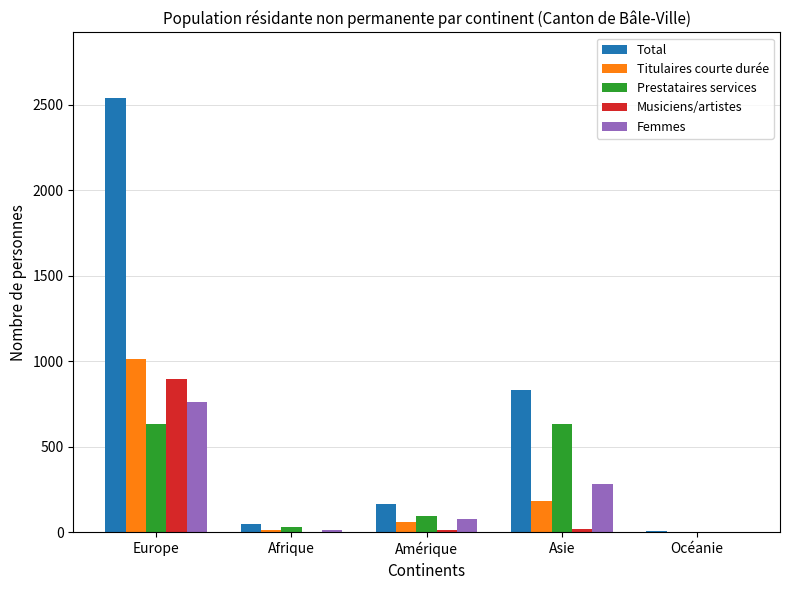

Between Europe and Océanie, which series saw the biggest shift?

Total